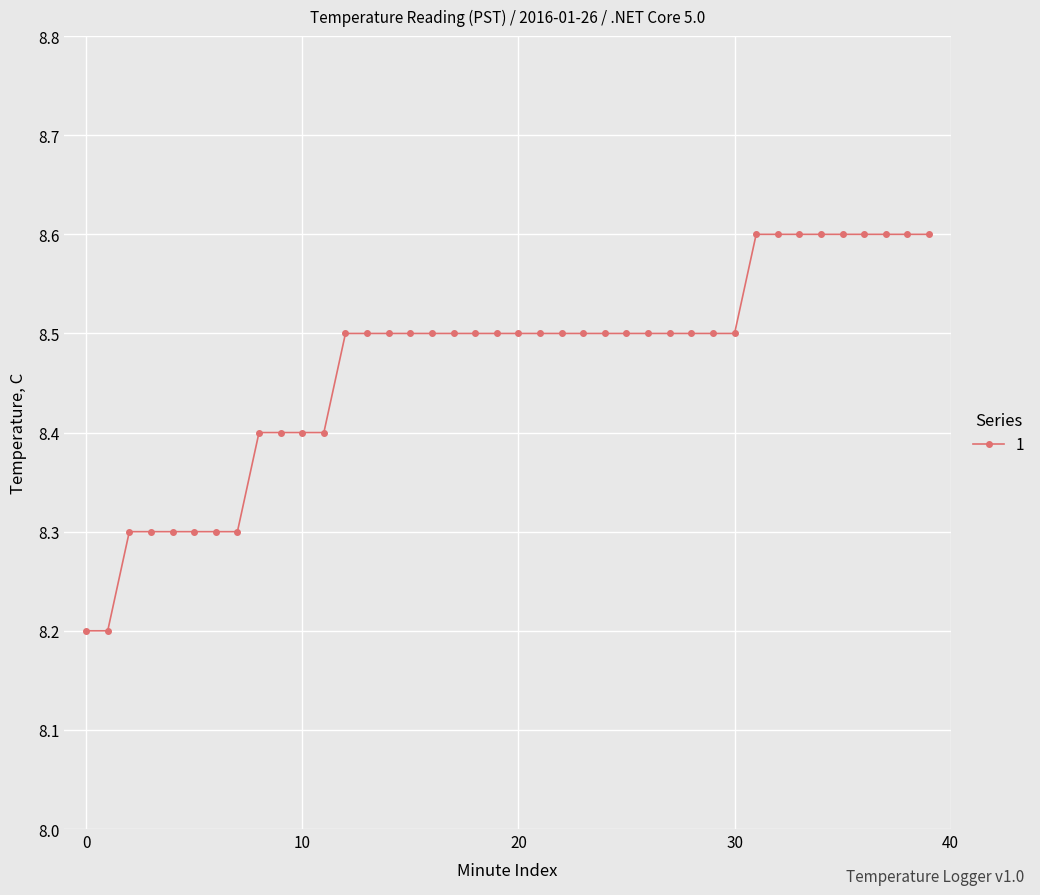

How many values are between 8 and 9?

40